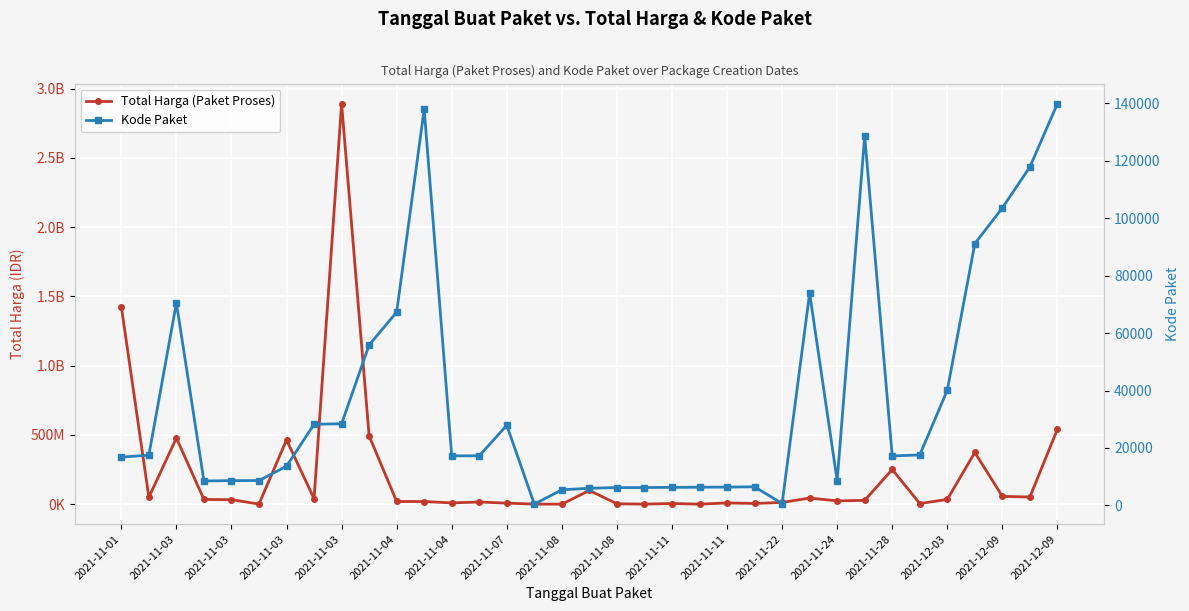

True or false: Total Harga (Paket Proses) and Kode Paket intersect in this chart.

False